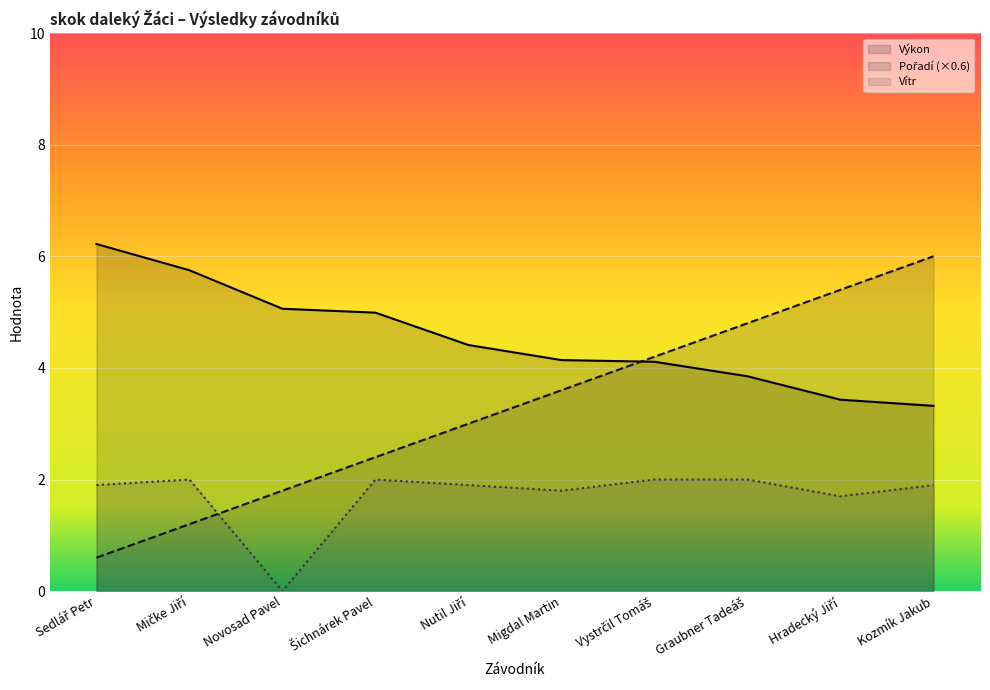

What is the difference between the Výkon values at Sedlář Petr and Mičke Jiří?

0.5